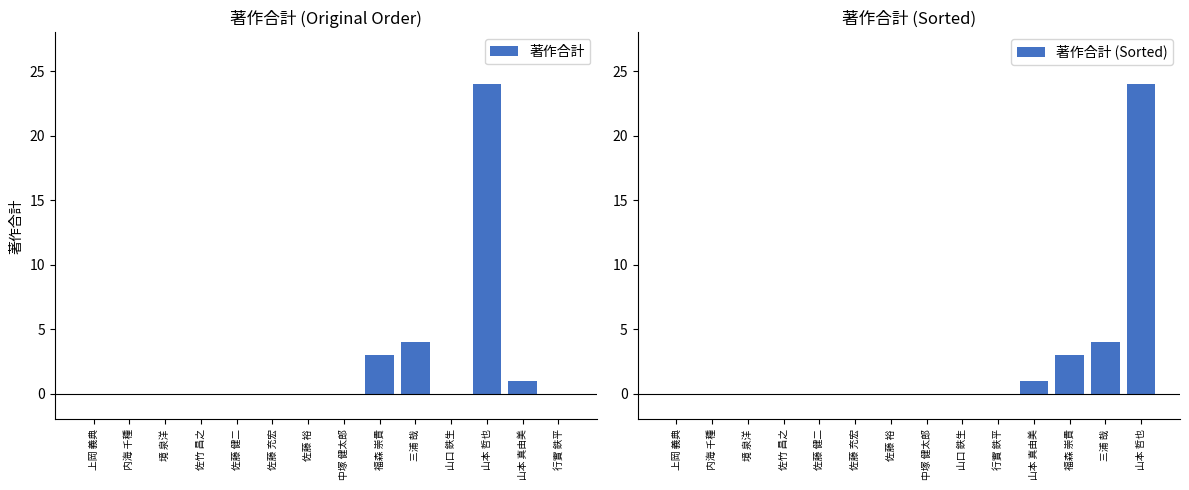

What are all the series names shown in the legend?

著作合計, 著作合計 (Sorted)